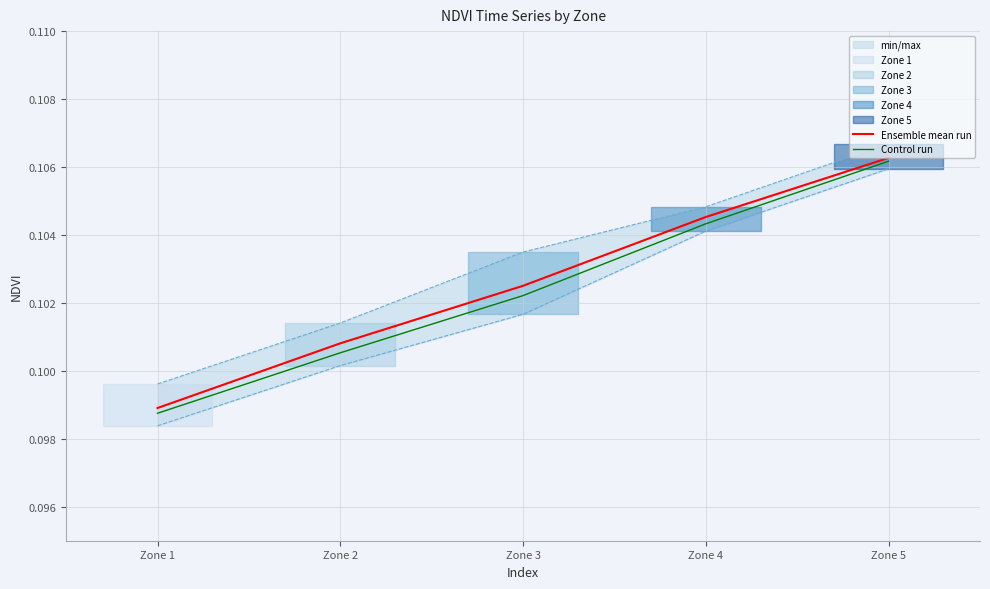

What is the value of the Control run point at the 4th from the left?

0.1